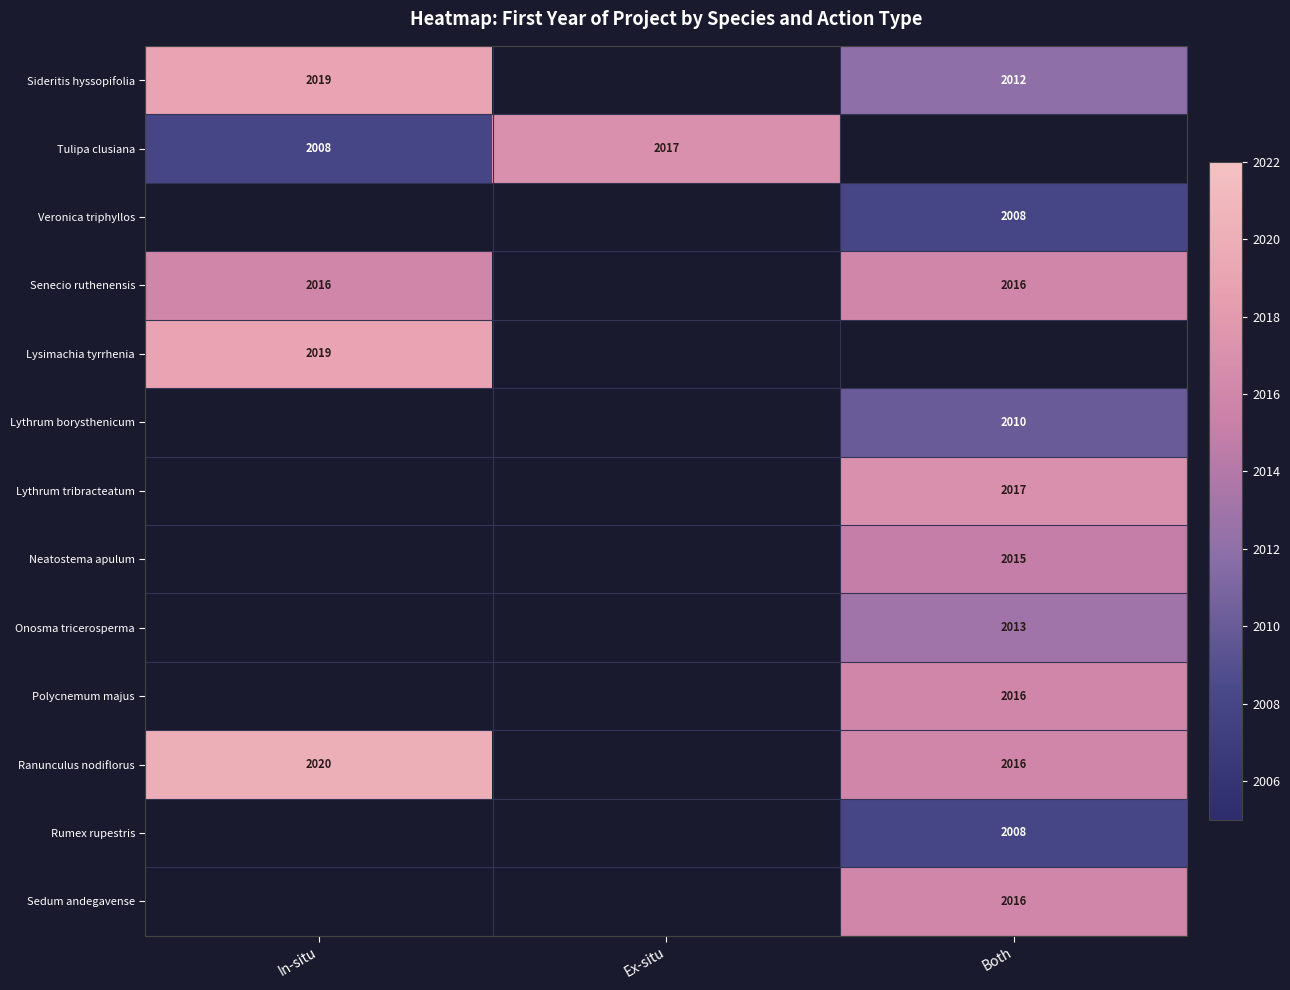

What is the difference between the highest and lowest values at Both?

9.0